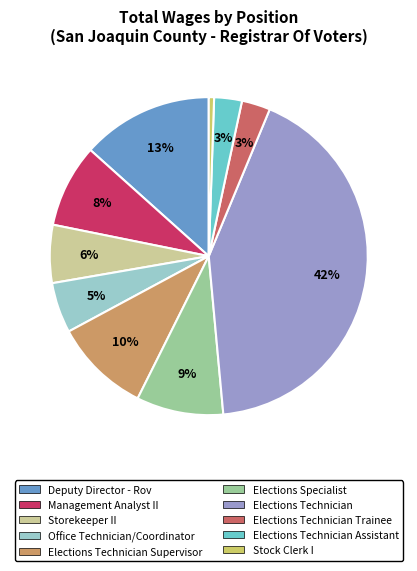

The Storekeeper II slice represents 21% of the pie. True or false?

False